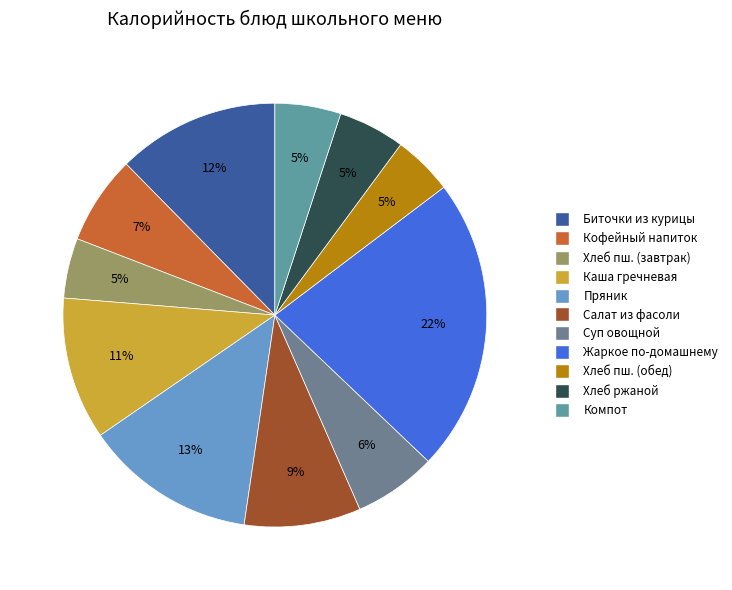

Count the number of slices in the pie.

11